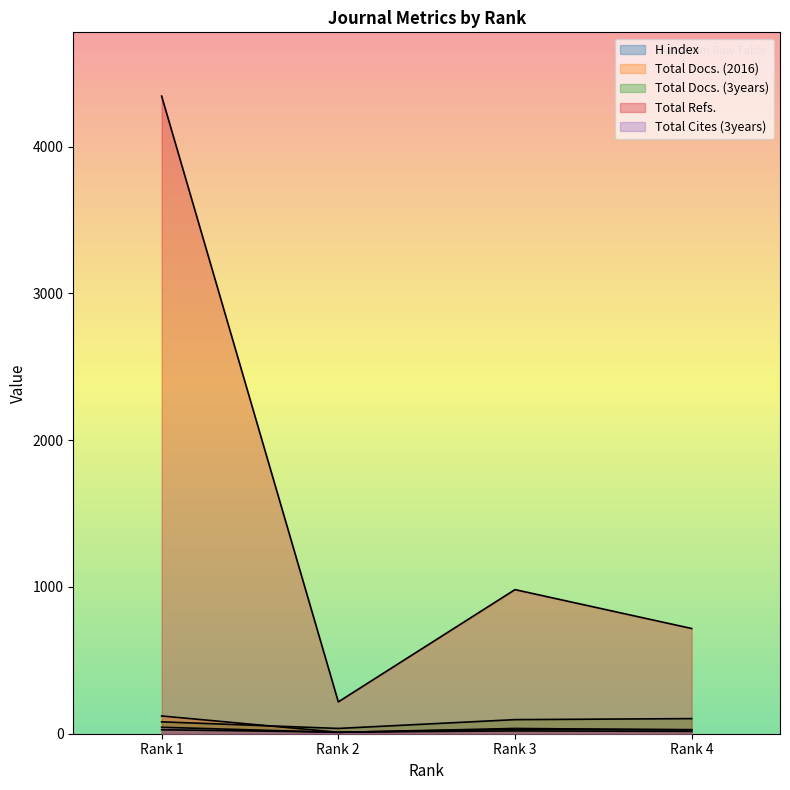

The Total Docs. (2016) series shows 184 at Rank 1. True or false?

False